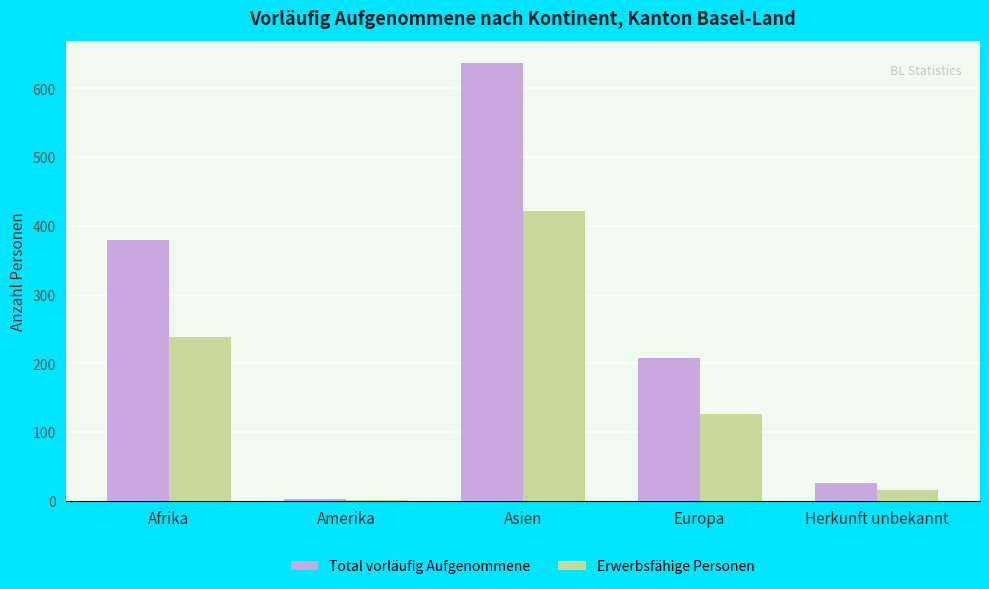

True or false: Erwerbsfähige Personen has a value of 54 at Europa.

False